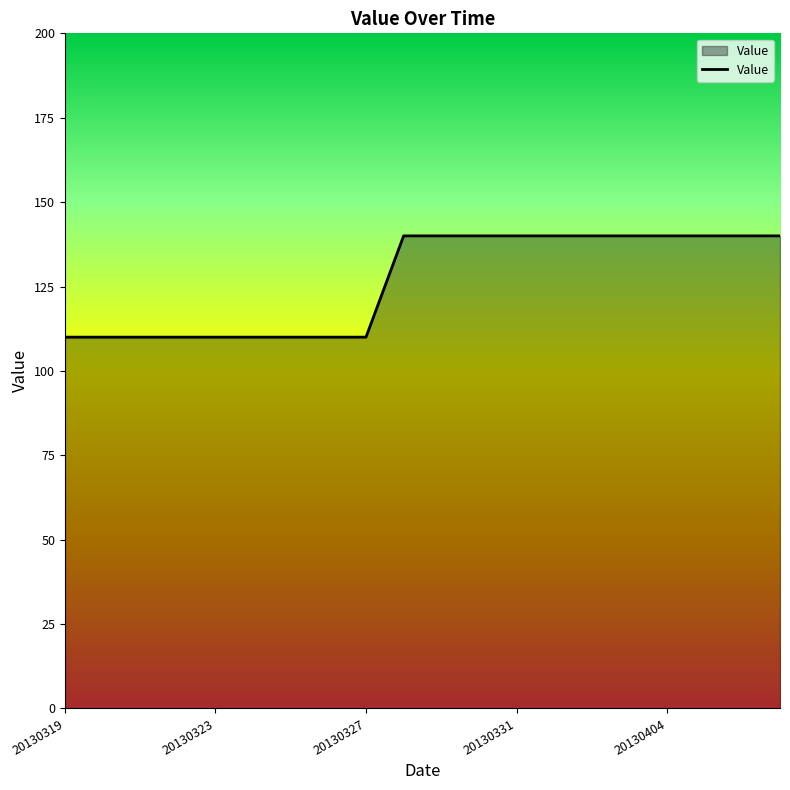

What is the difference between the second highest and second lowest values?

30